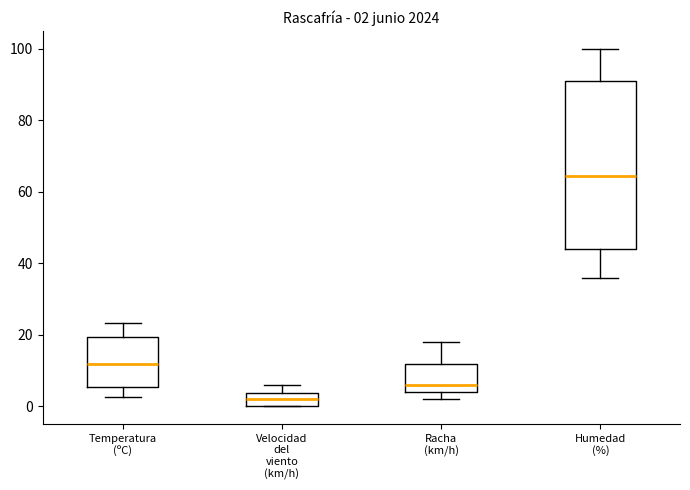

Which box's median line is the lowest?

Velocidad del viento (km/h)